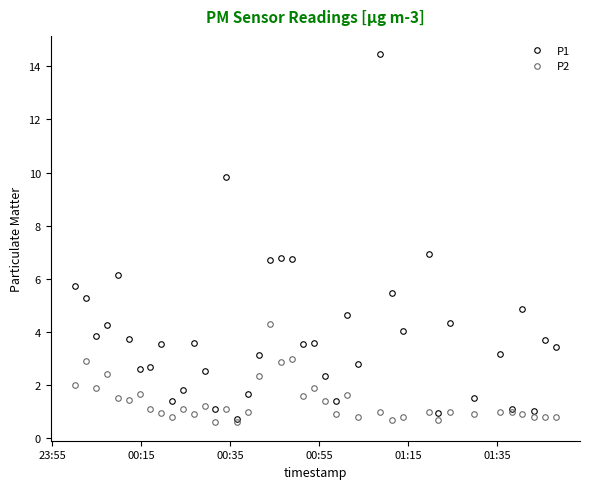

True or false: P1 has more than 1 interior local peaks.

True